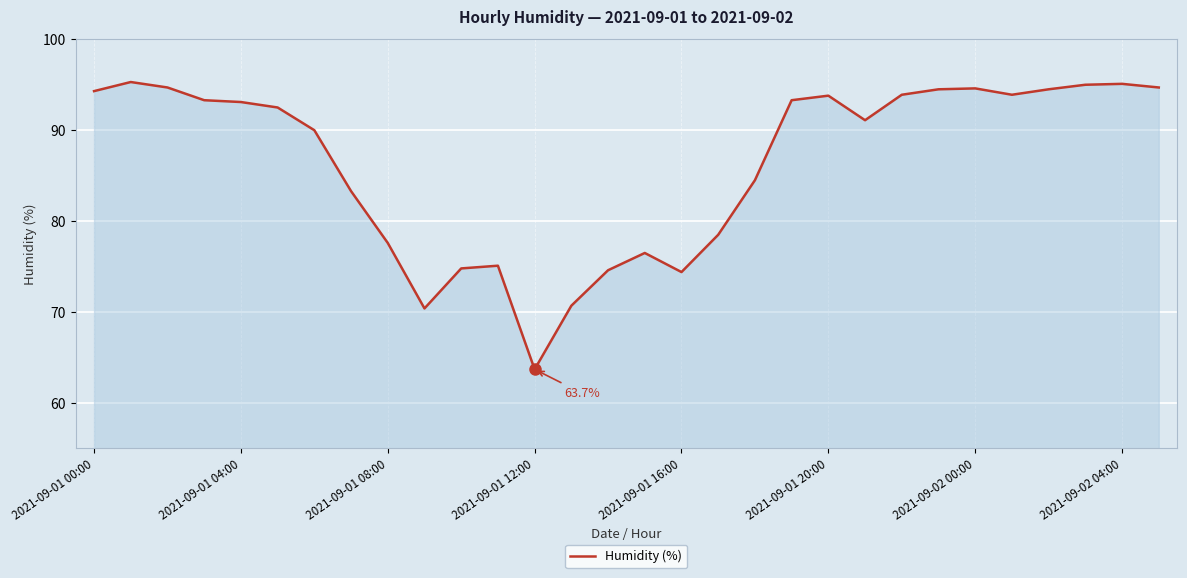

What is the minimum value shown in the chart?

63.7